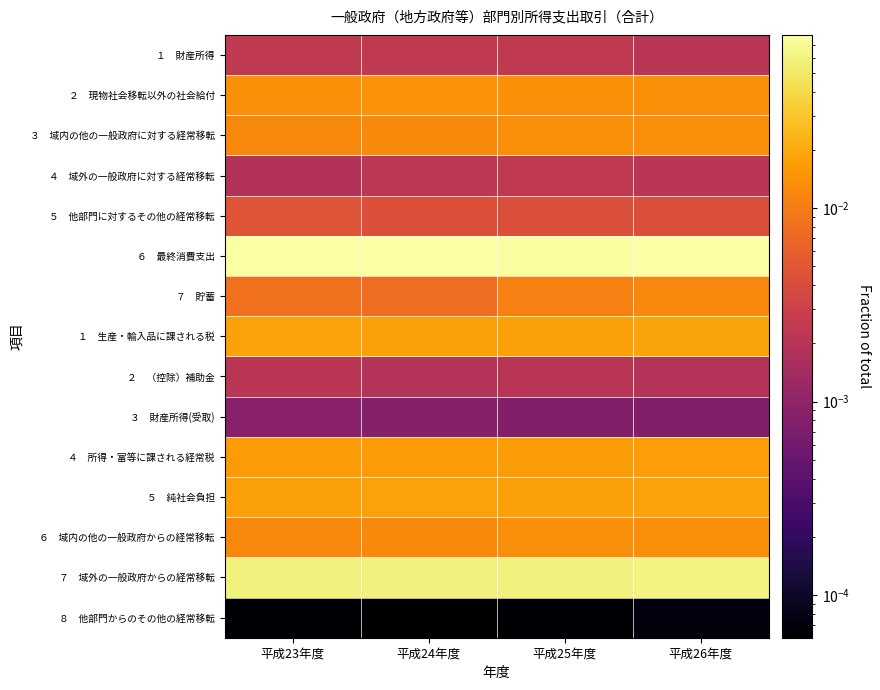

Which category has the highest value across all series?

平成26年度